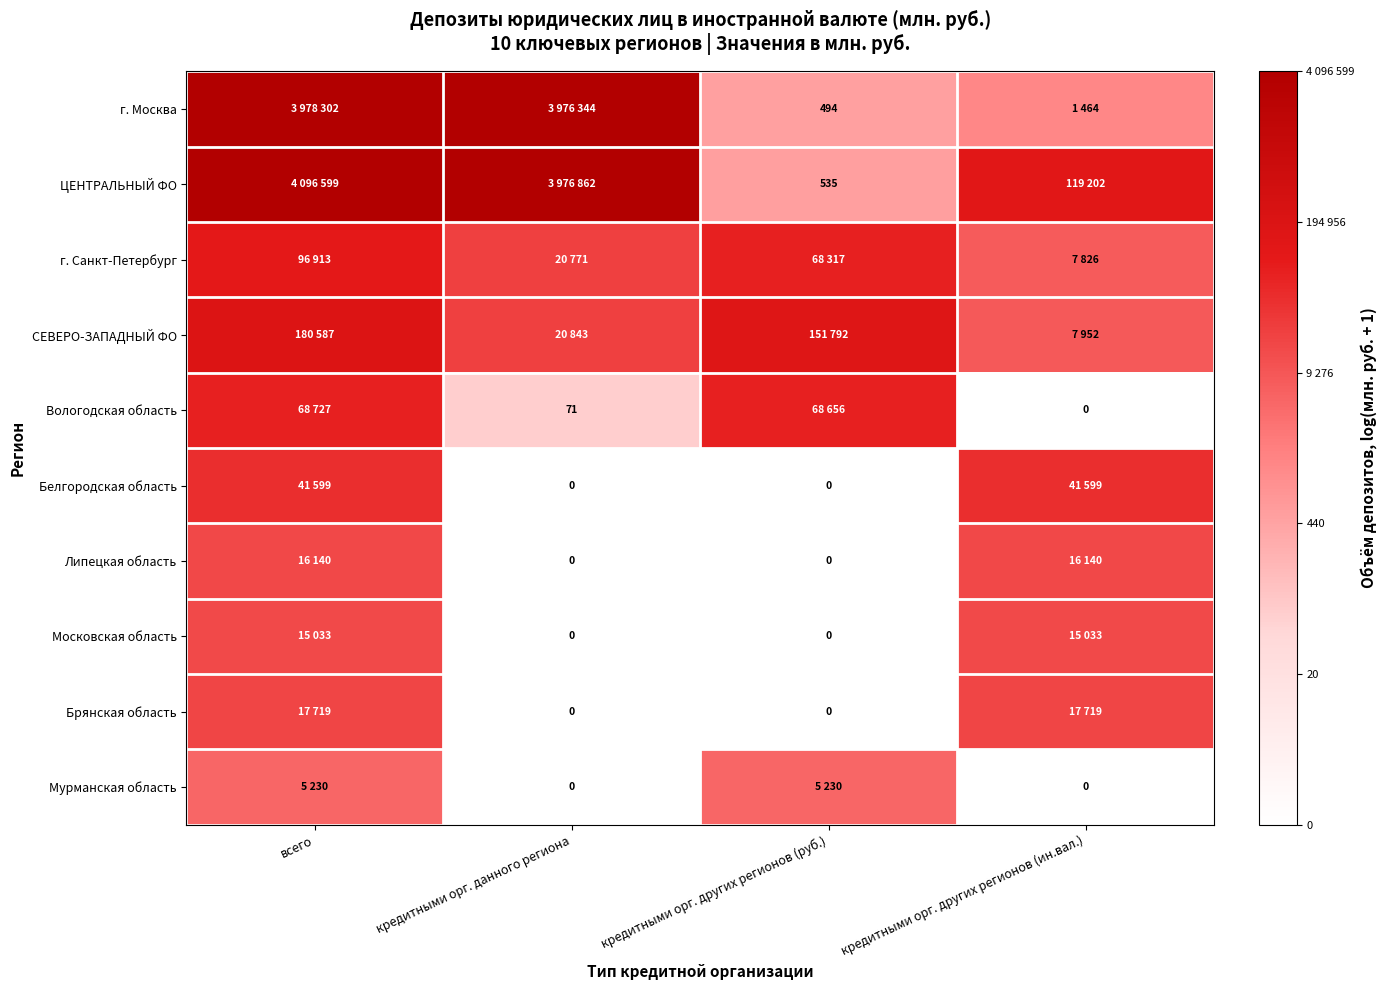

What is the approximate value of СЕВЕРО-ЗАПАДНЫЙ ФО at кредитными орг. других регионов (руб.)?

11.9